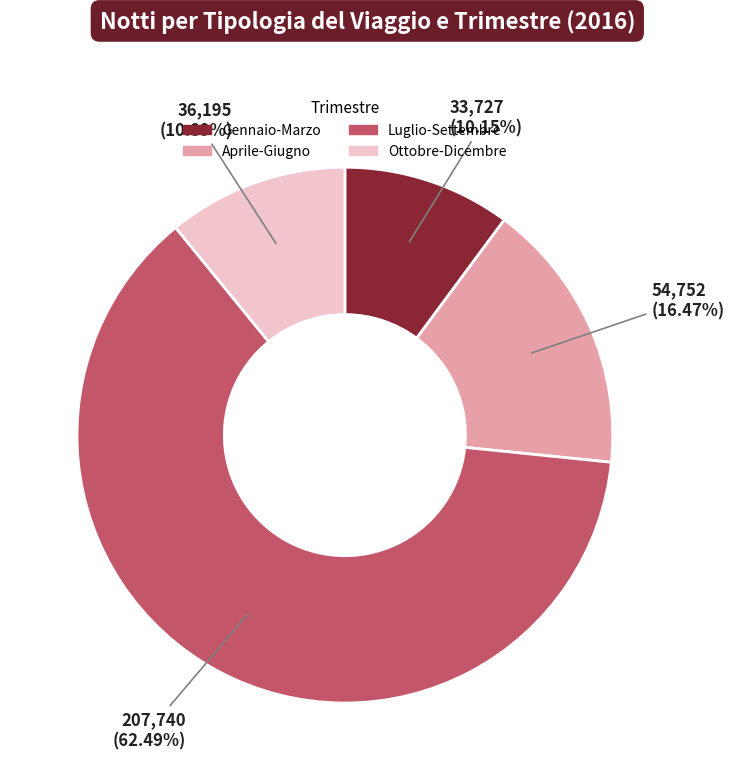

Count the number of slices in the pie.

4